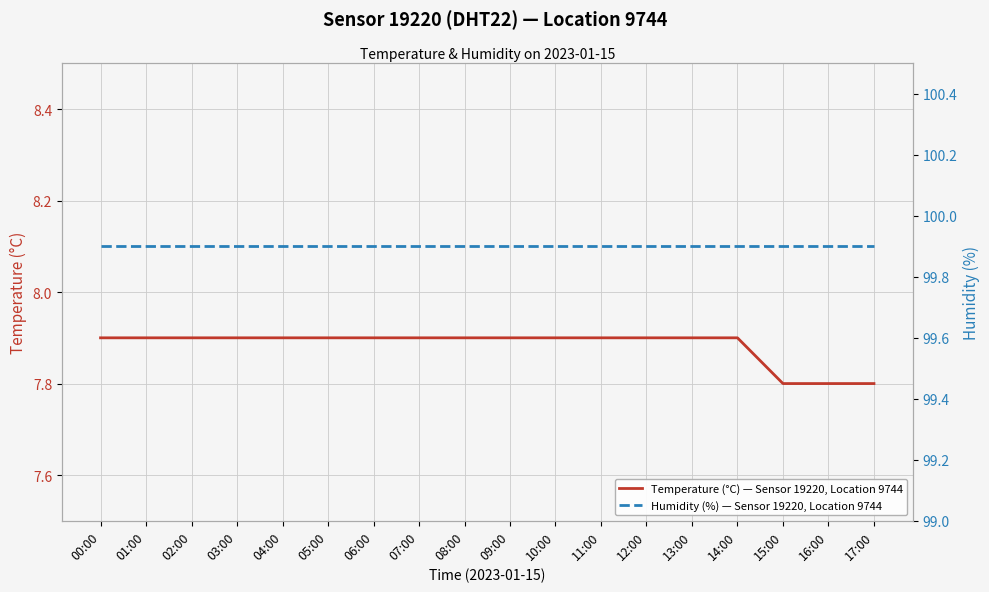

True or false: Humidity (%) — Sensor 19220, Location 9744 has a value of 99.9 at 15:00.

True